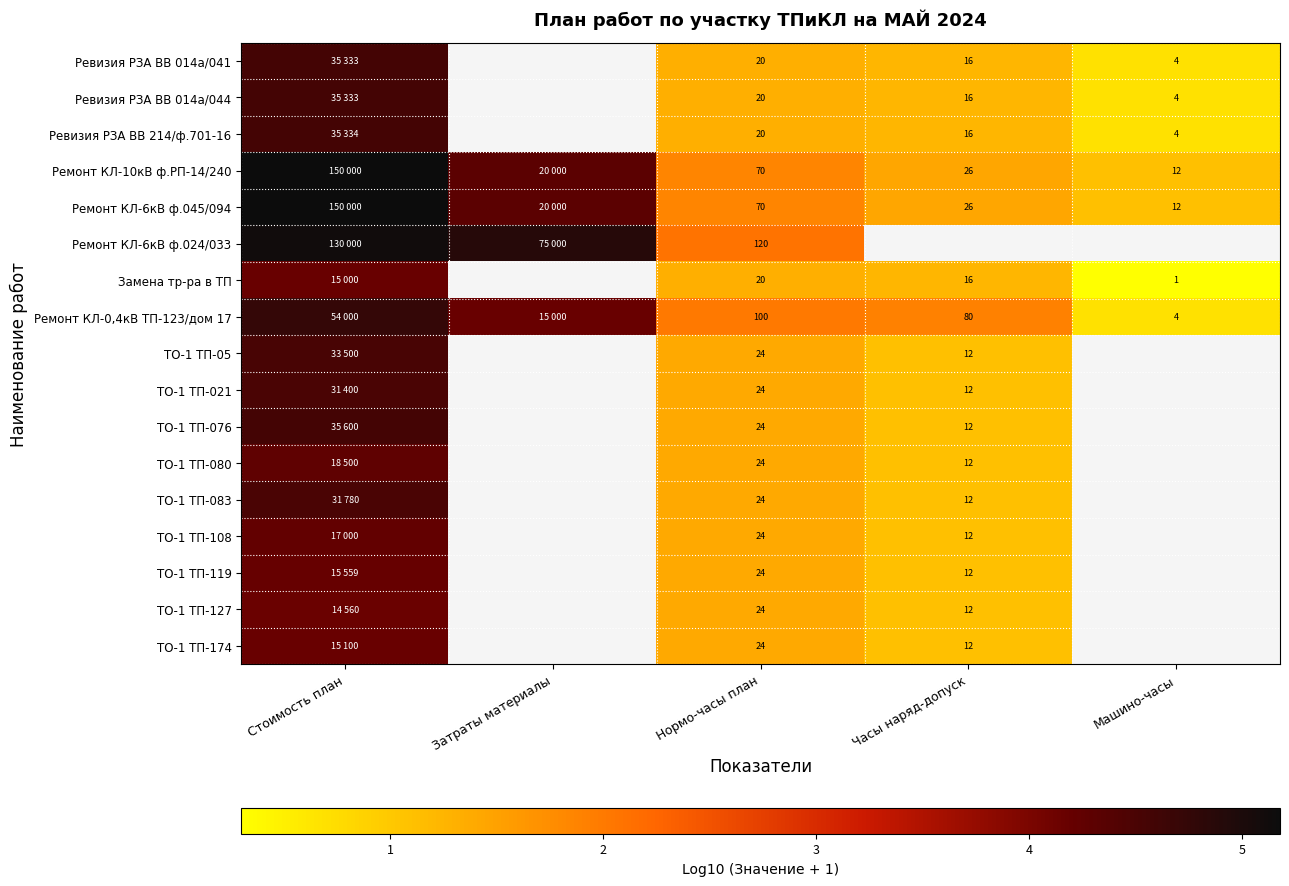

What is the difference between the ТО-1 ТП-083 values at Стоимость план and Нормо-часы план?

3.1